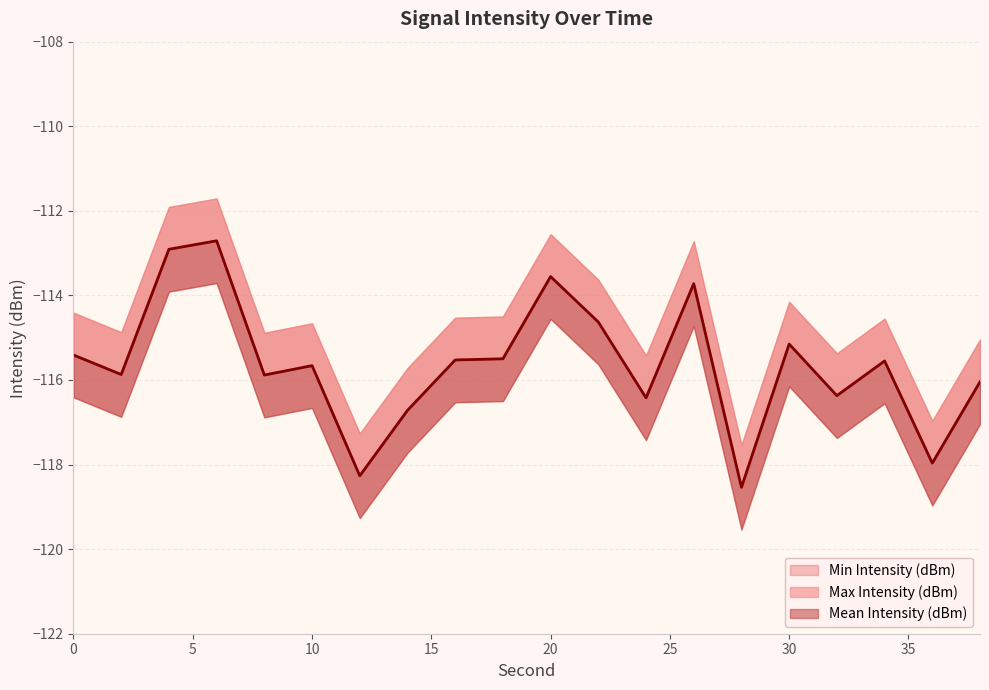

Is it true that Mean Intensity (dBm) equals -118.3 at 12?

True